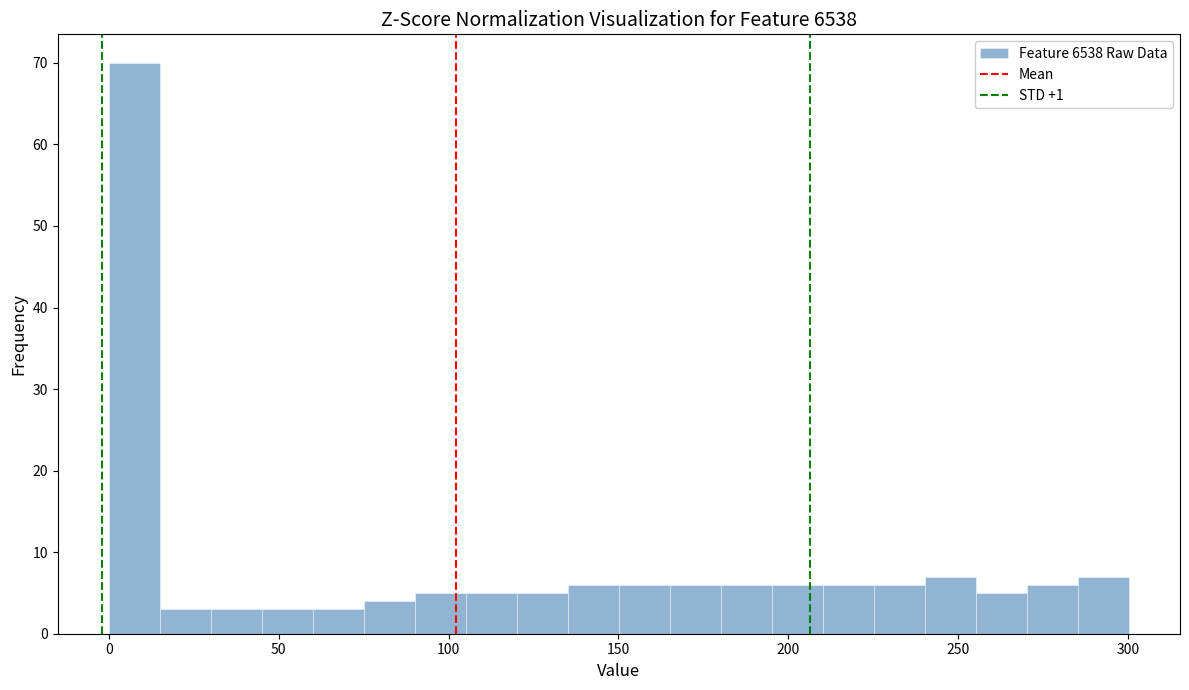

Around what value on the x-axis is the tallest bar? Give the approximate position of its centre, as read against the axis.

10